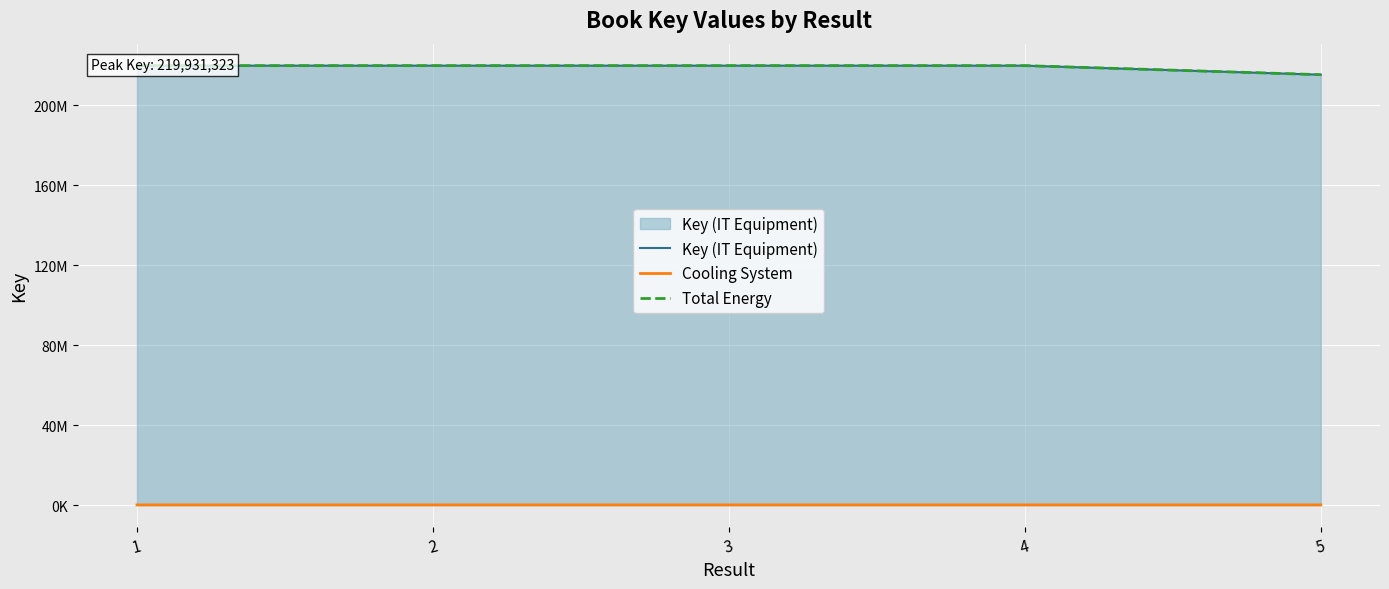

Count the number of data series in this chart.

3